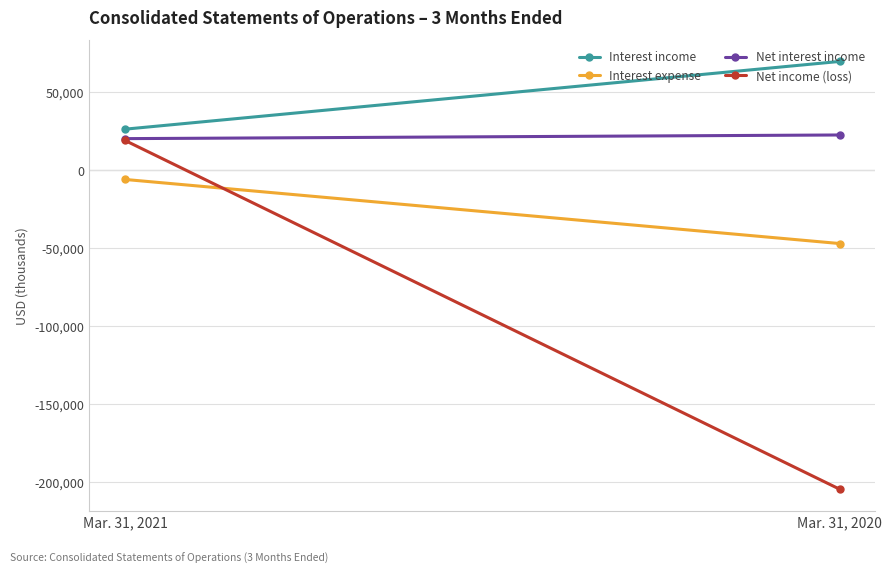

What is the value of the Net interest income point at the 1st from the left?

20115